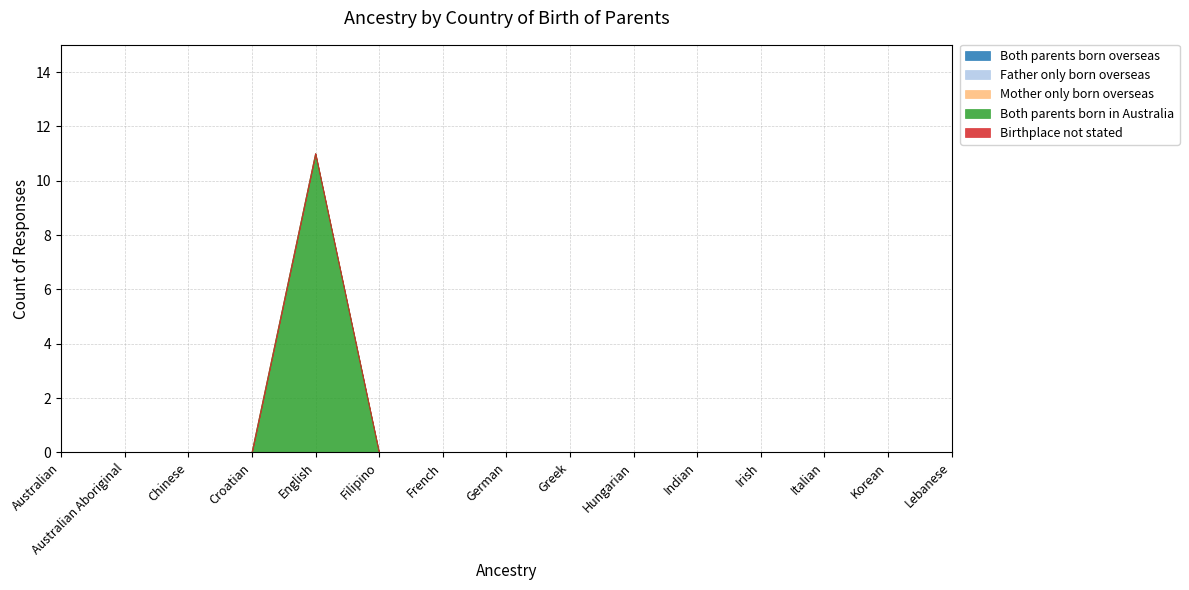

At which label does Both parents born in Australia reach its peak?

English